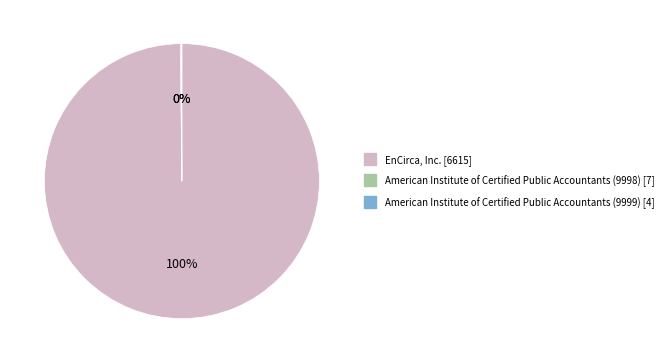

What is the majority slice?

EnCirca, Inc.